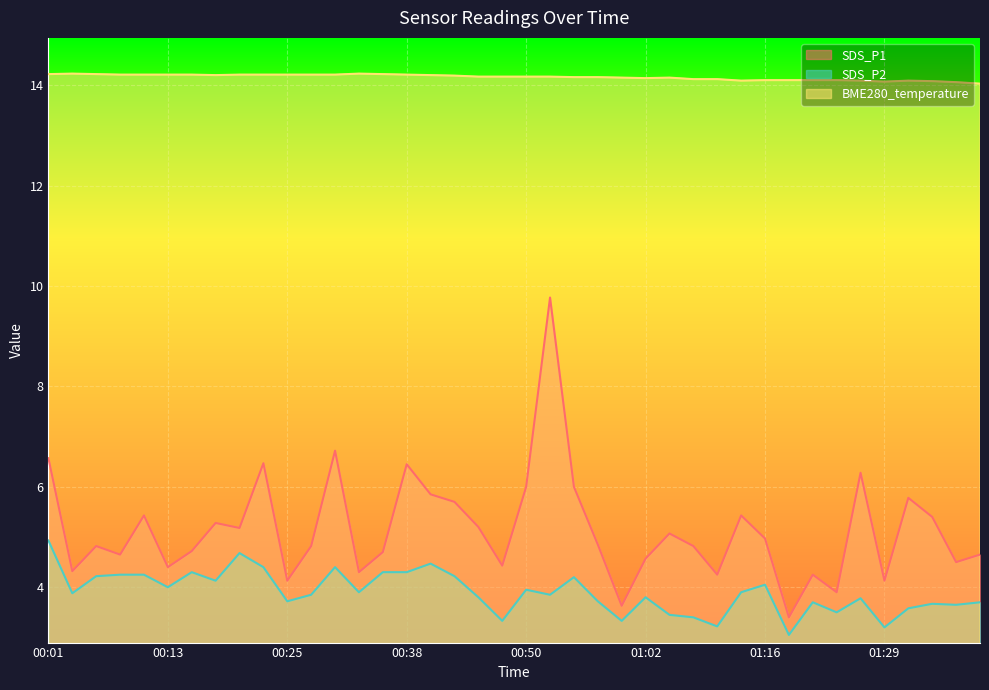

True or false: SDS_P2 and SDS_P1 intersect in this chart.

False